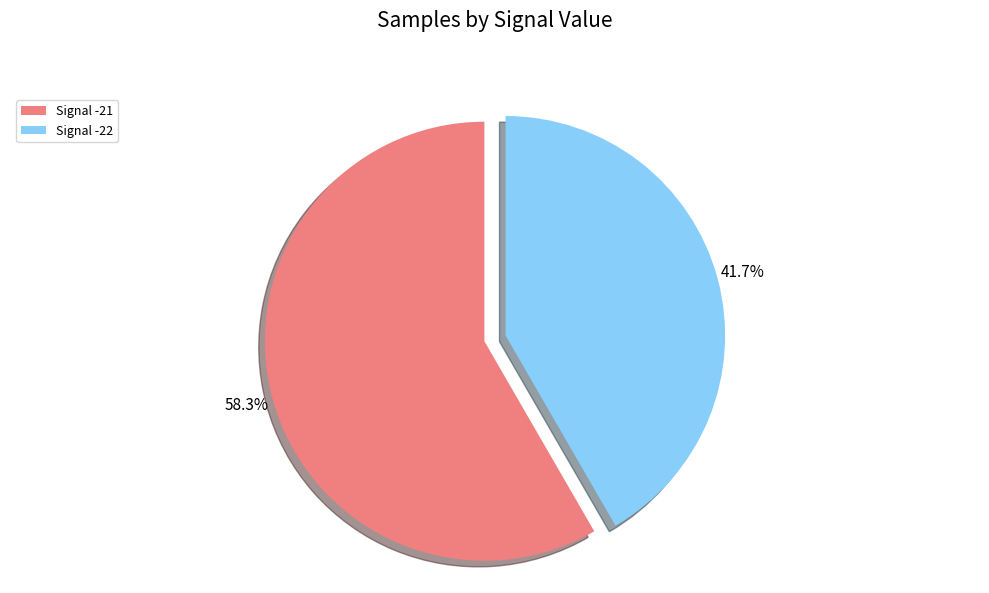

Approximately how many times larger is the value at Signal -22 compared to Signal -21?

0.7